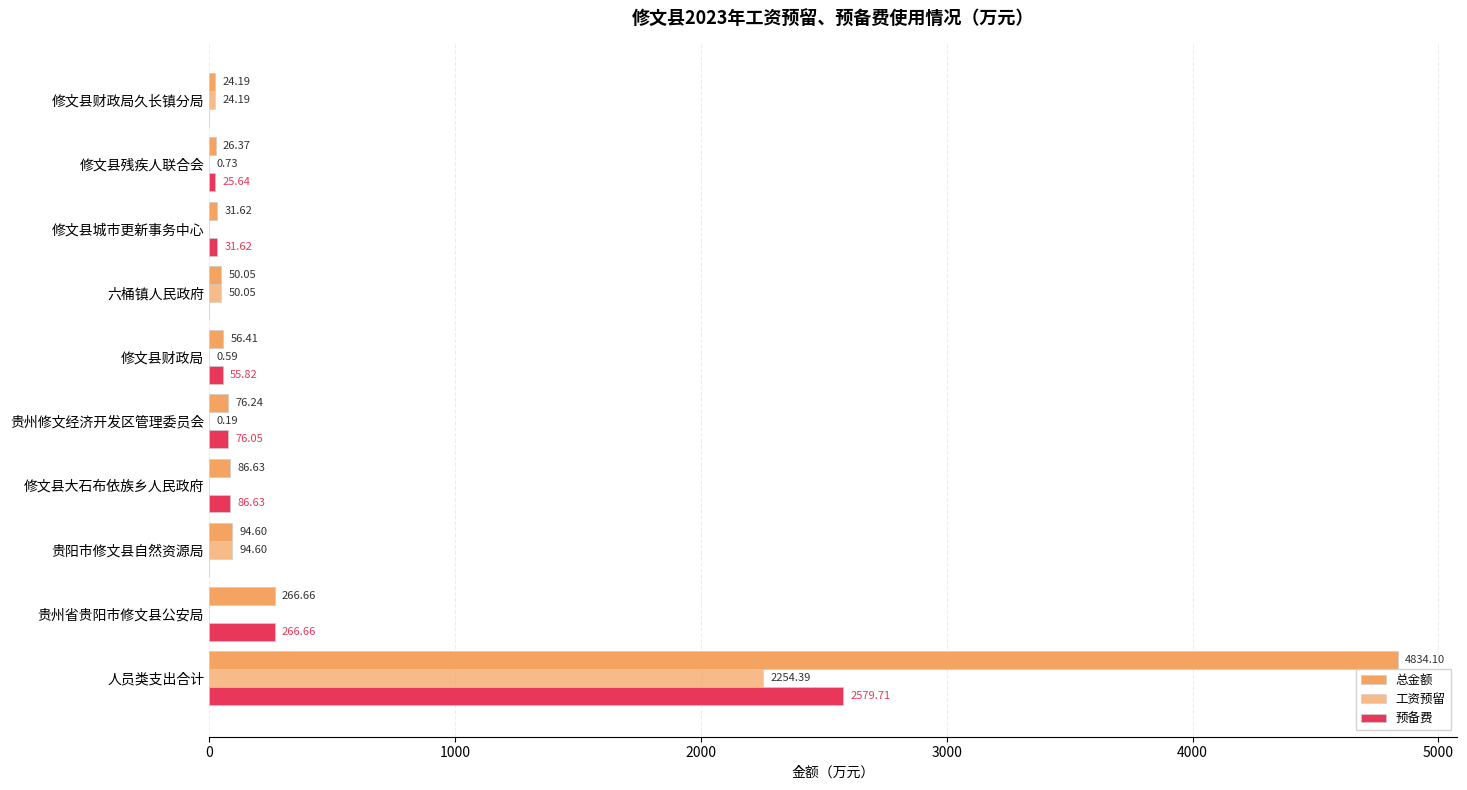

How many distinct data groups are displayed?

3